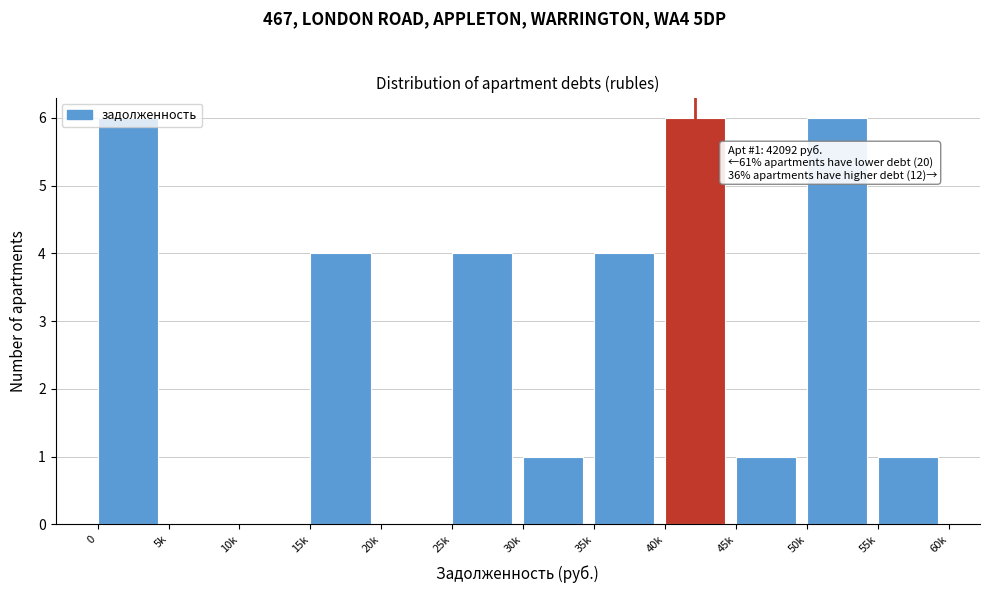

Between 35k and 5k, which is larger?

35k